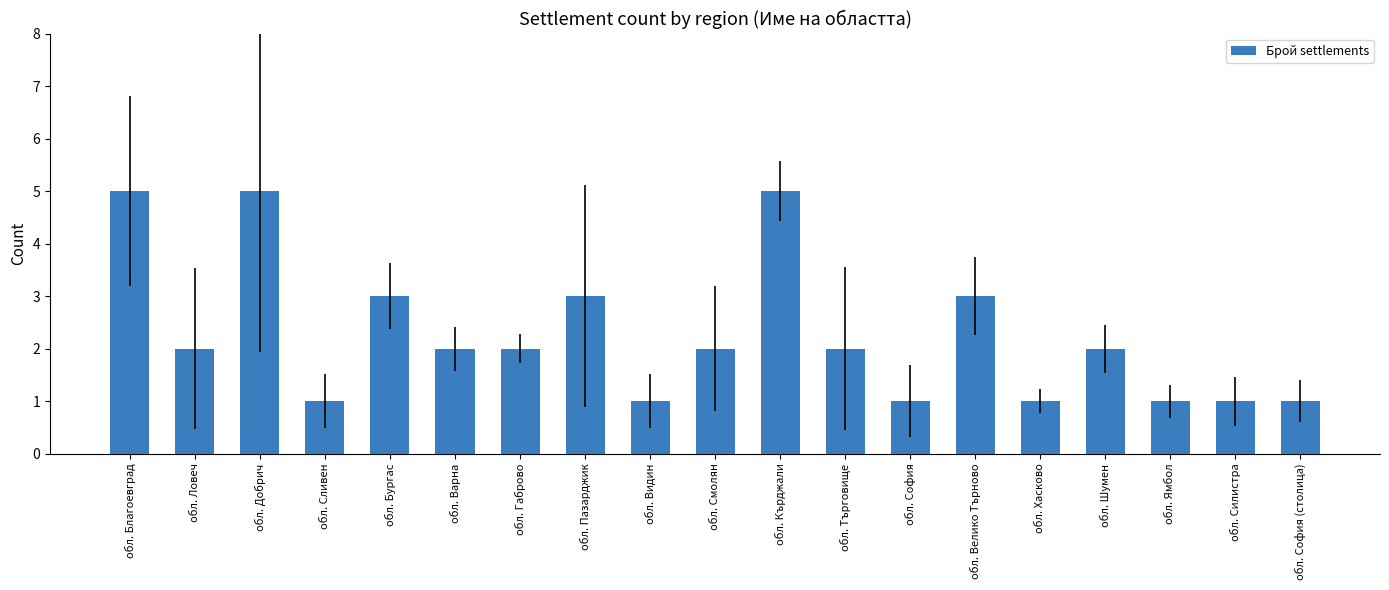

What is the label of the 1st bar from the right?

обл. София (столица)